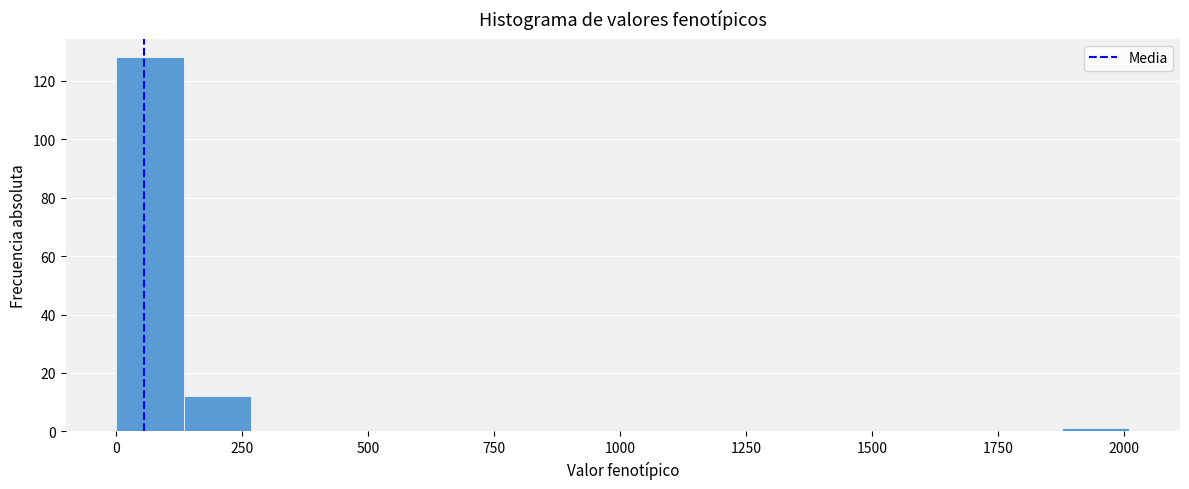

Read against the x-axis, roughly where is the centre of the tallest bar?

50